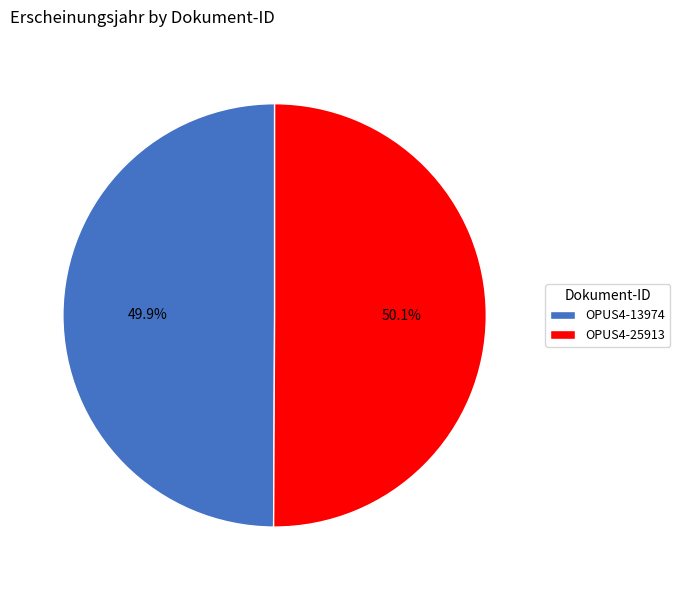

To the nearest percent, what percentage of the pie is OPUS4-13974?

50%